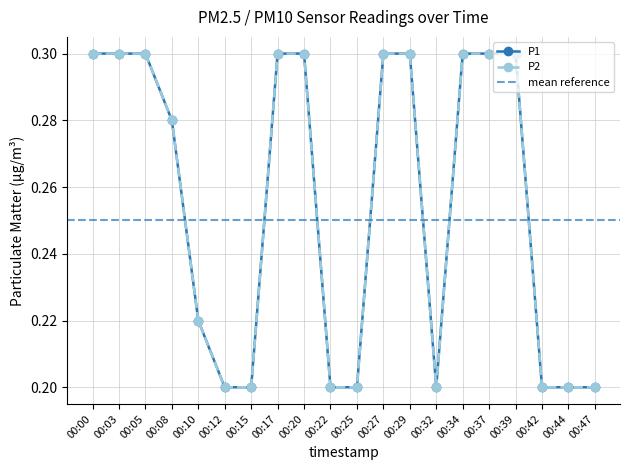

How many lines are shown in the chart?

2